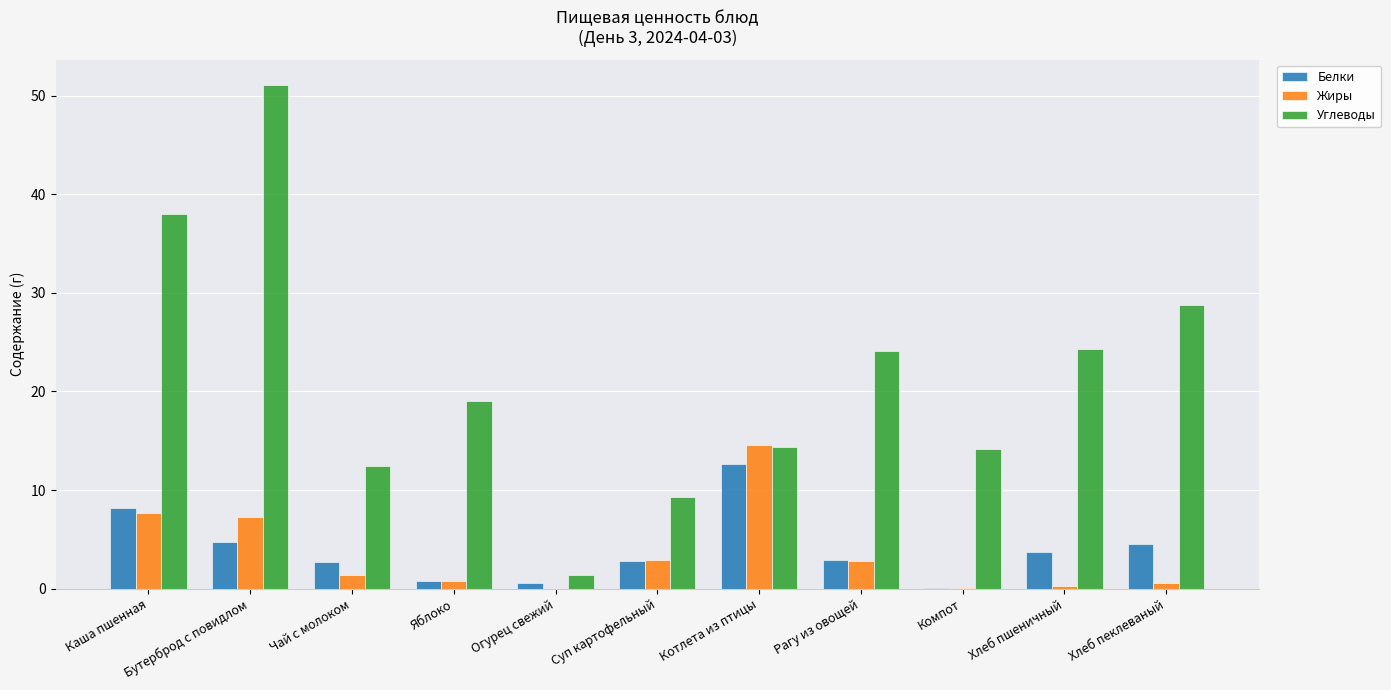

Which series has the widest spread of values?

Углеводы